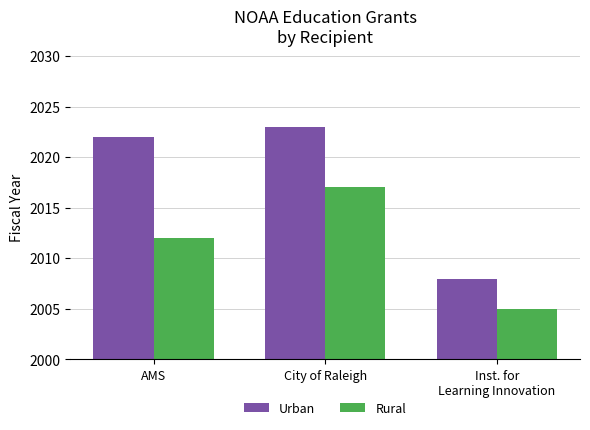

Reading left to right, extract all data points from this chart.

Urban: AMS=2022	City of Raleigh=2023	Inst. for
Learning Innovation=2008
Rural: AMS=2012	City of Raleigh=2017	Inst. for
Learning Innovation=2005